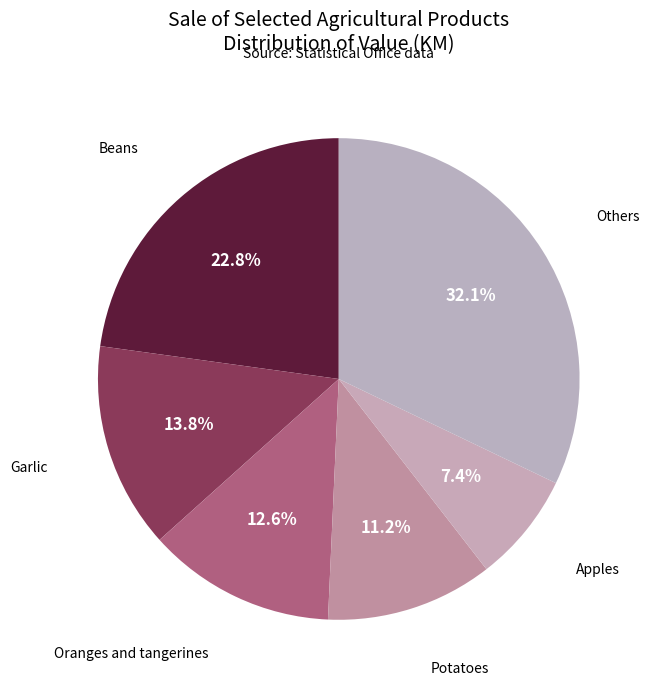

How many slices are in this pie chart?

6